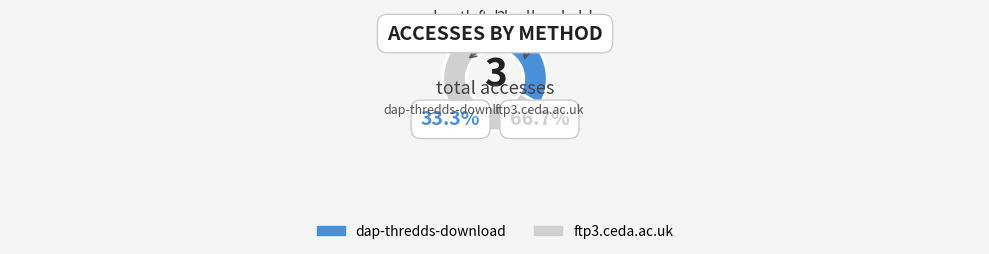

What percentage is the dap-thredds-download slice, to the nearest percent?

33%